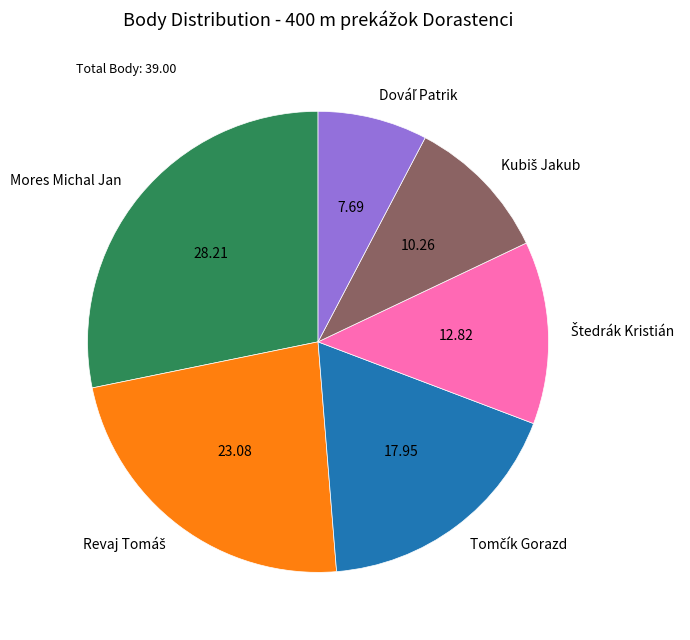

Is there any slice that represents more than half of the pie?

No